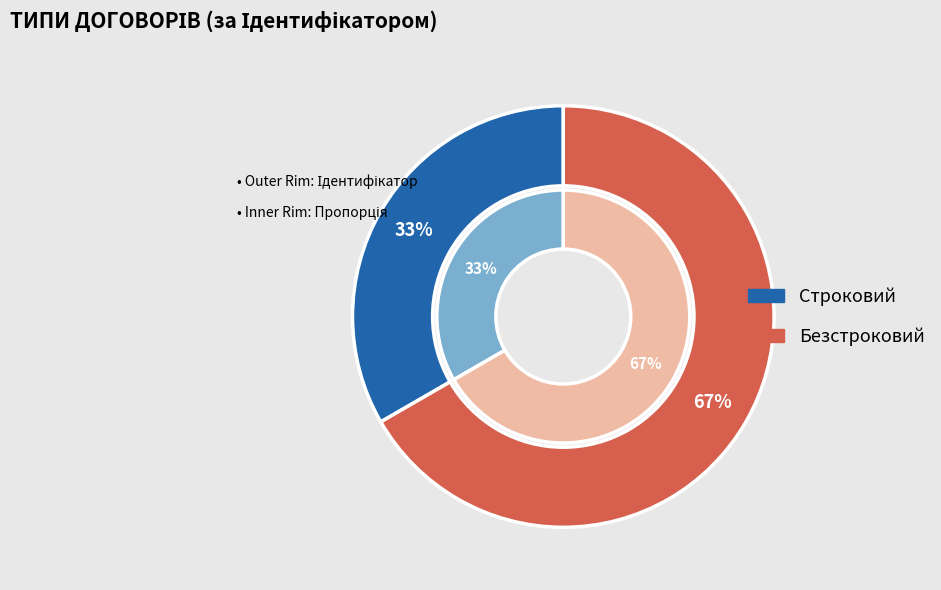

Which slice is the smallest?

Строковий